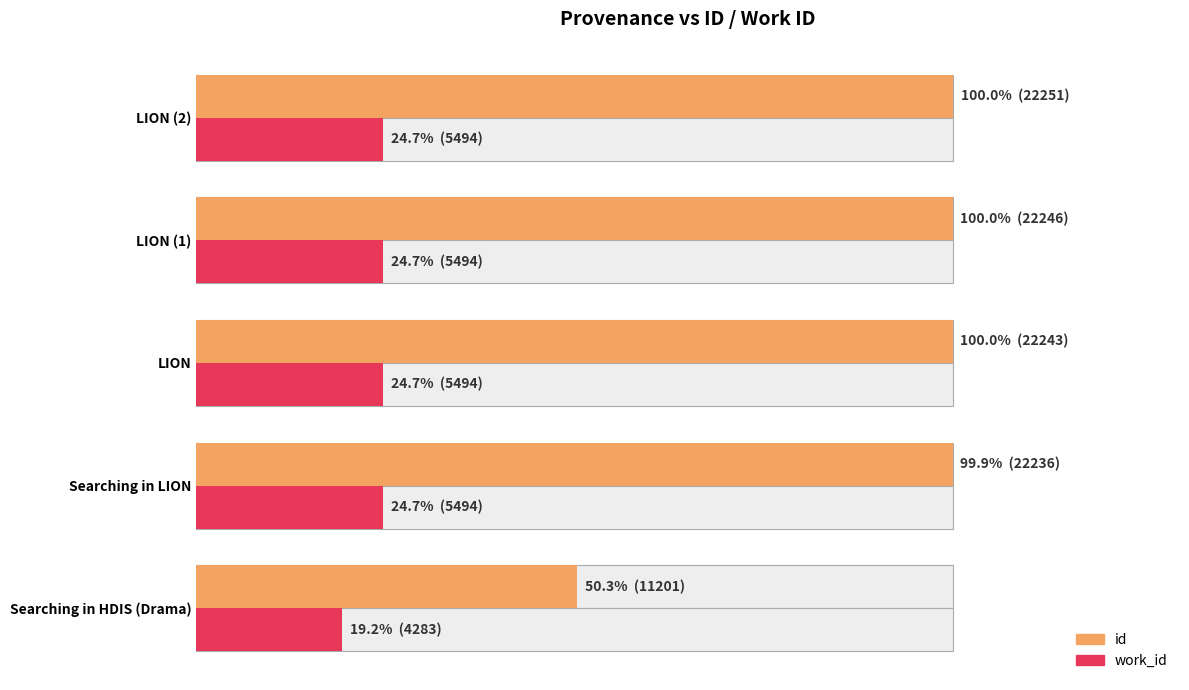

How many groups of bars are there?

5